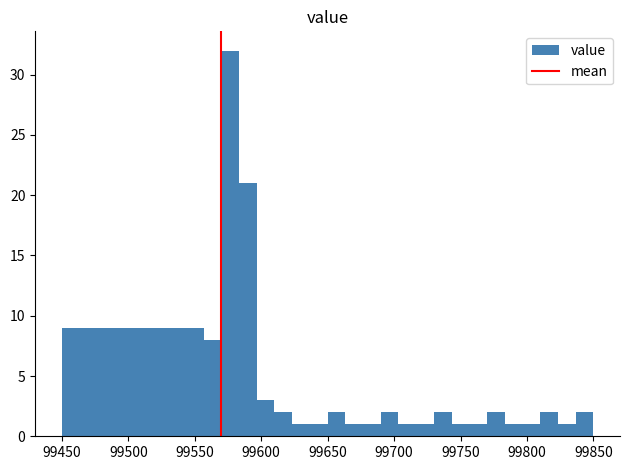

Read against the x-axis, roughly where is the centre of the tallest bar?

99575